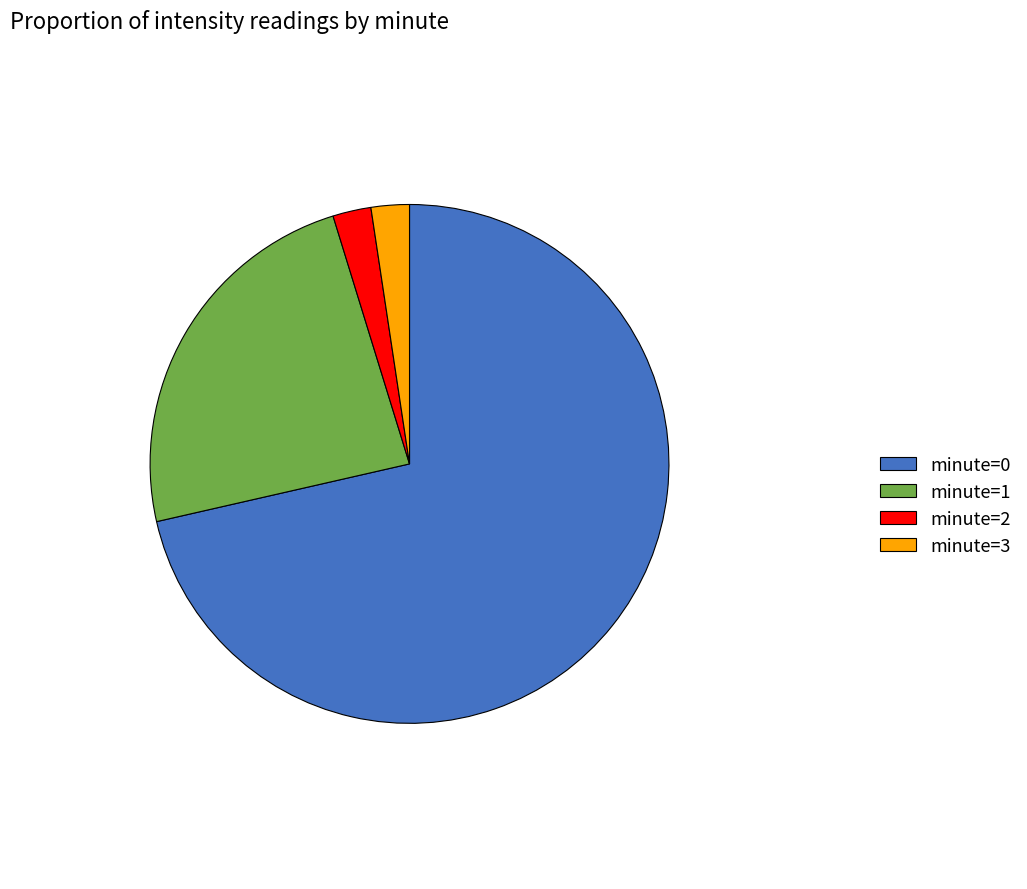

Is the sum of minute=0 and minute=1 greater than half?

Yes